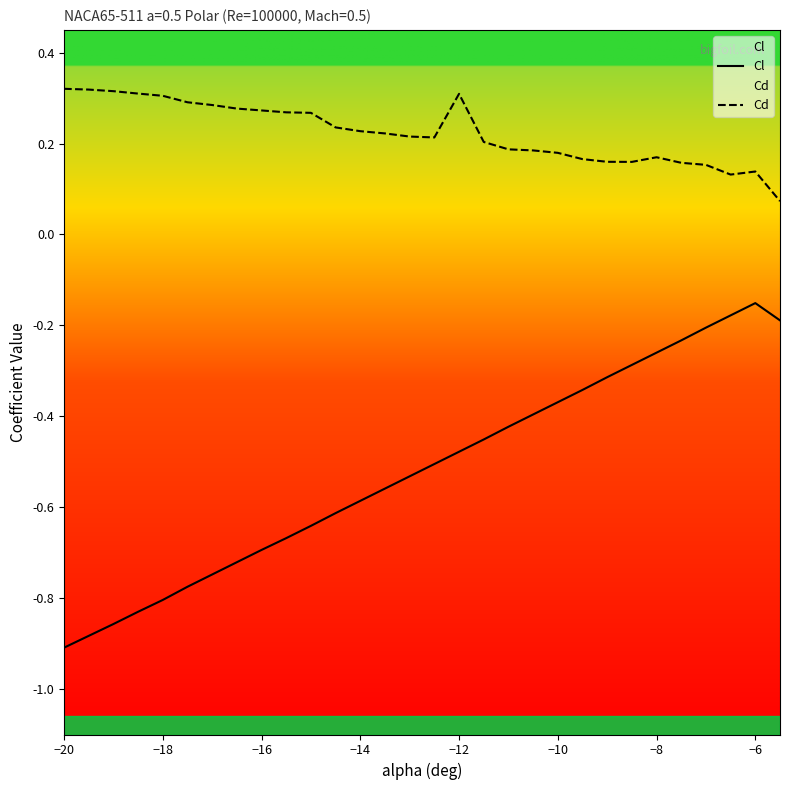

Rank the series by their average value, from highest to lowest.

Cd, Cl